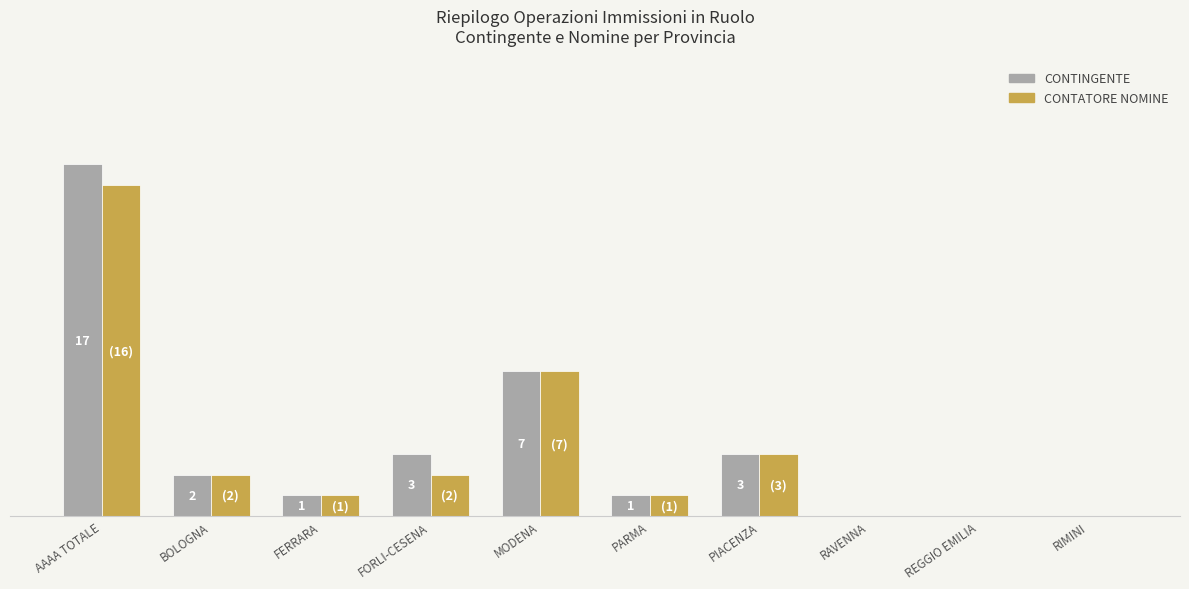

Which series has the widest spread of values?

CONTINGENTE